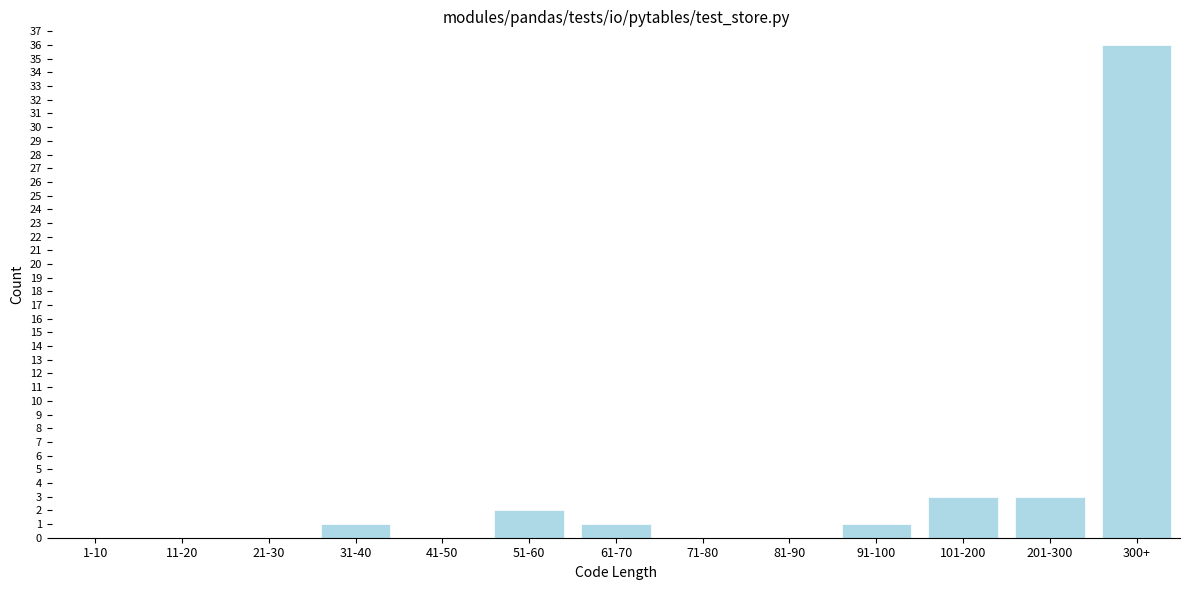

Reading left to right, extract all data points from this chart.

1-10=0	11-20=0	21-30=0	31-40=1	41-50=0	51-60=2	61-70=1	71-80=0	81-90=0	91-100=1	101-200=3	201-300=3	300+=36